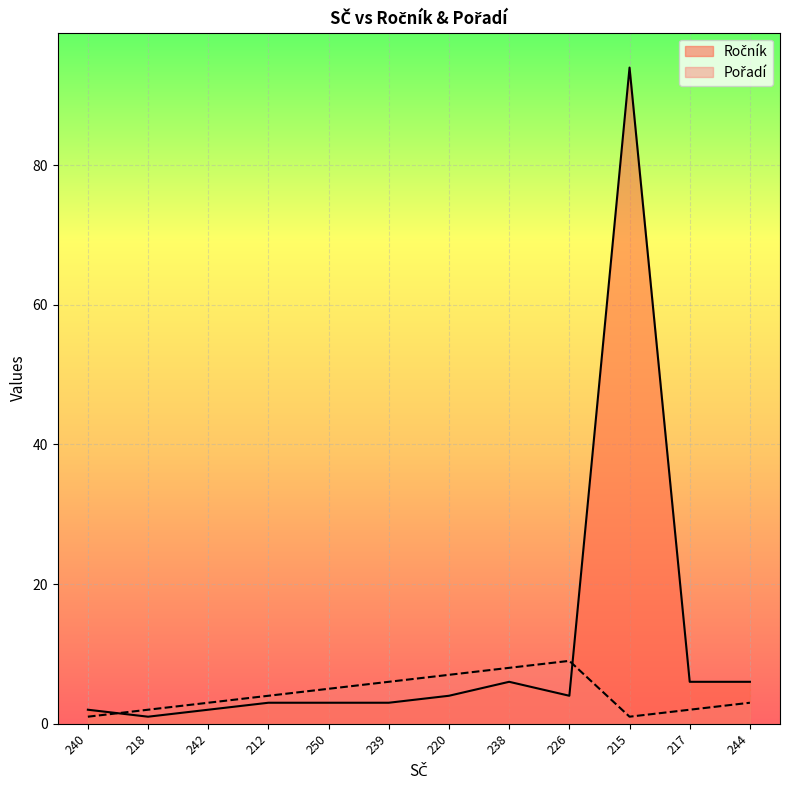

What is the total value across all series at 250?

8